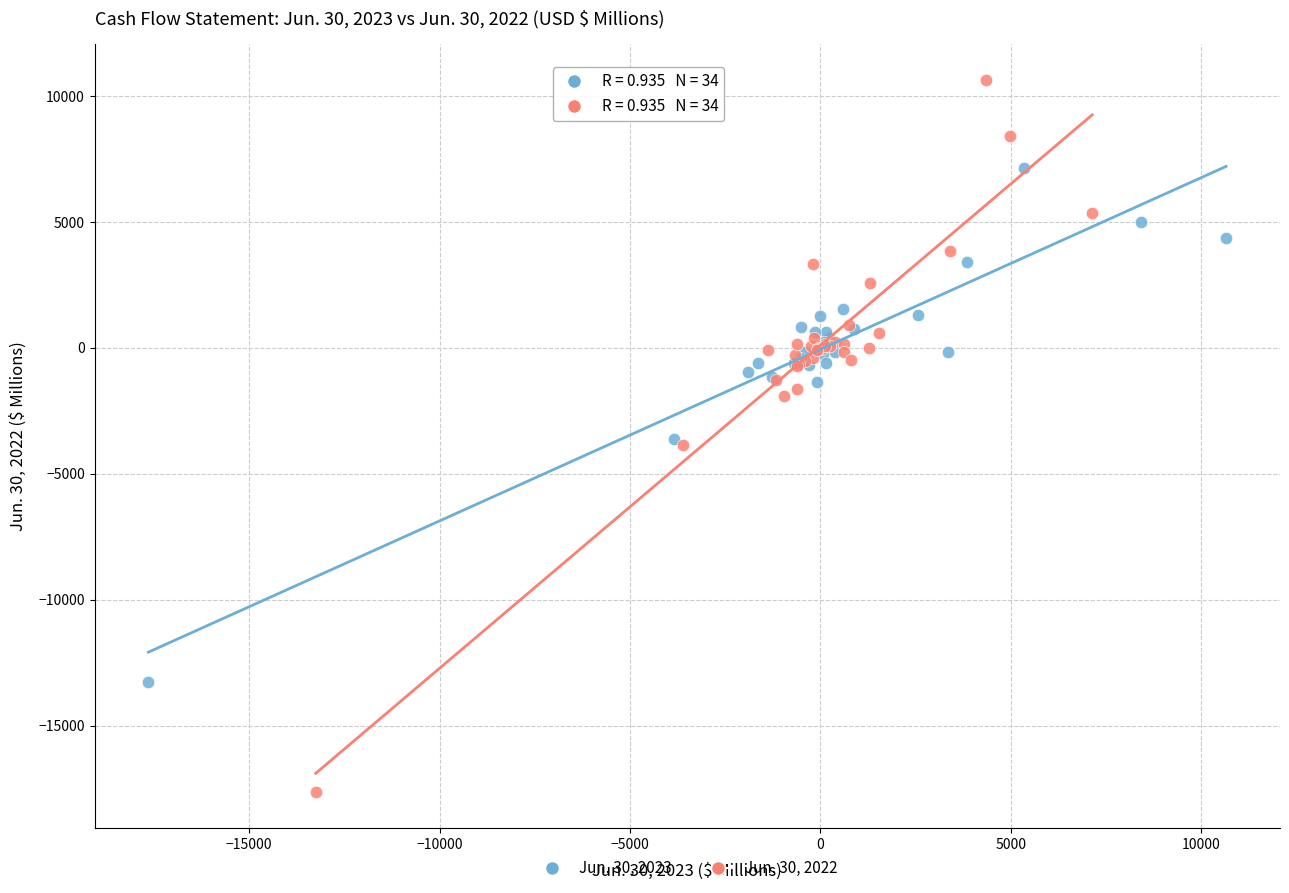

Which series reaches the minimum Y coordinate?

Jun. 30, 2022